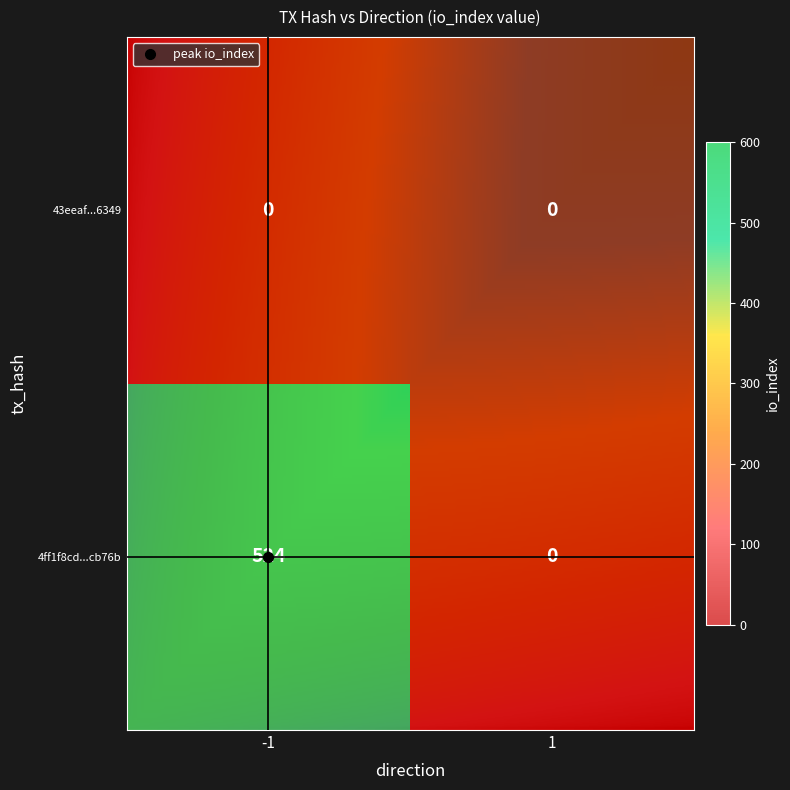

Between direction_-1 and direction_1, which is larger?

direction_-1